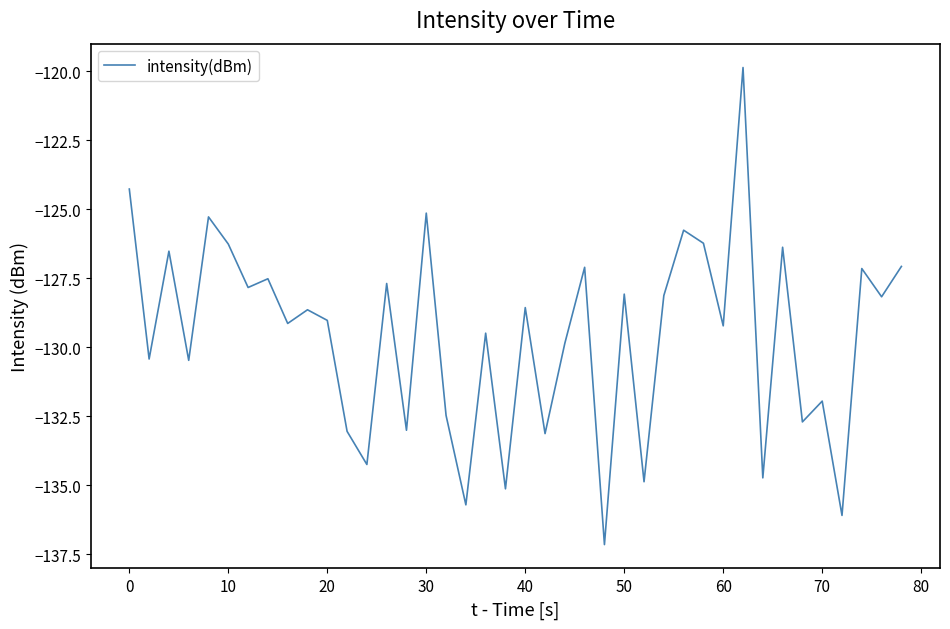

What is the smallest value displayed?

-137.1